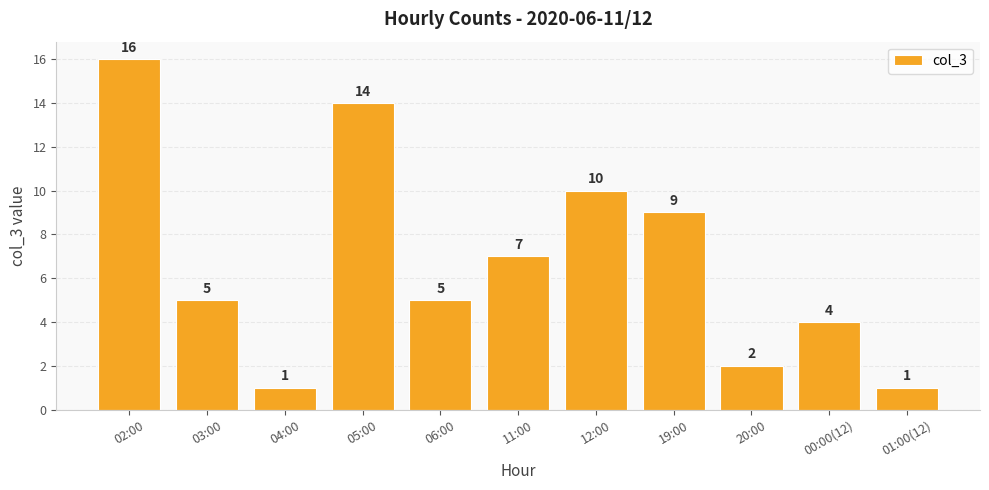

Reading right to left, list all the values displayed in this chart.

01:00(12)=1	00:00(12)=4	20:00=2	19:00=9	12:00=10	11:00=7	06:00=5	05:00=14	04:00=1	03:00=5	02:00=16